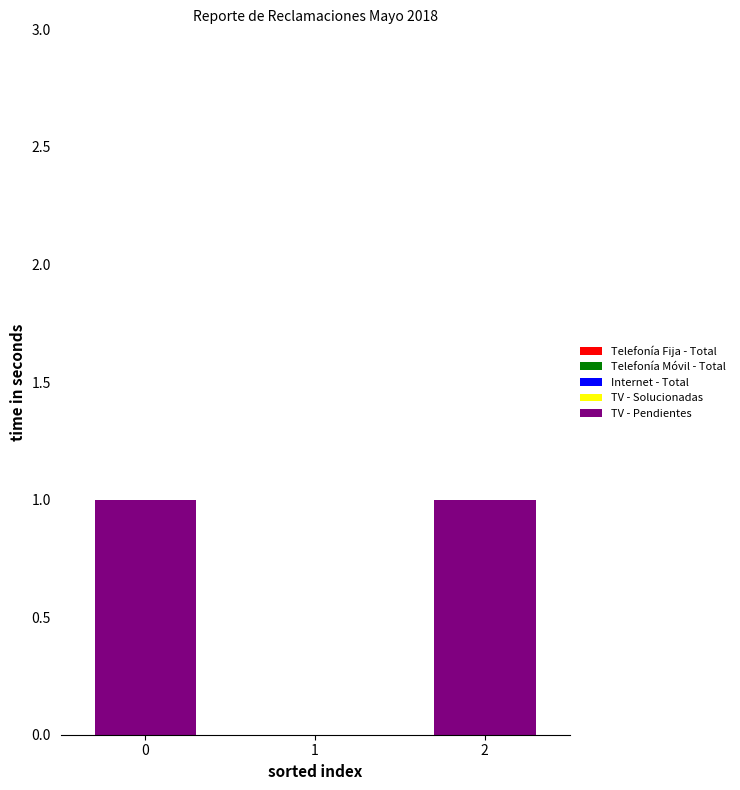

Count the number of data series in this chart.

1